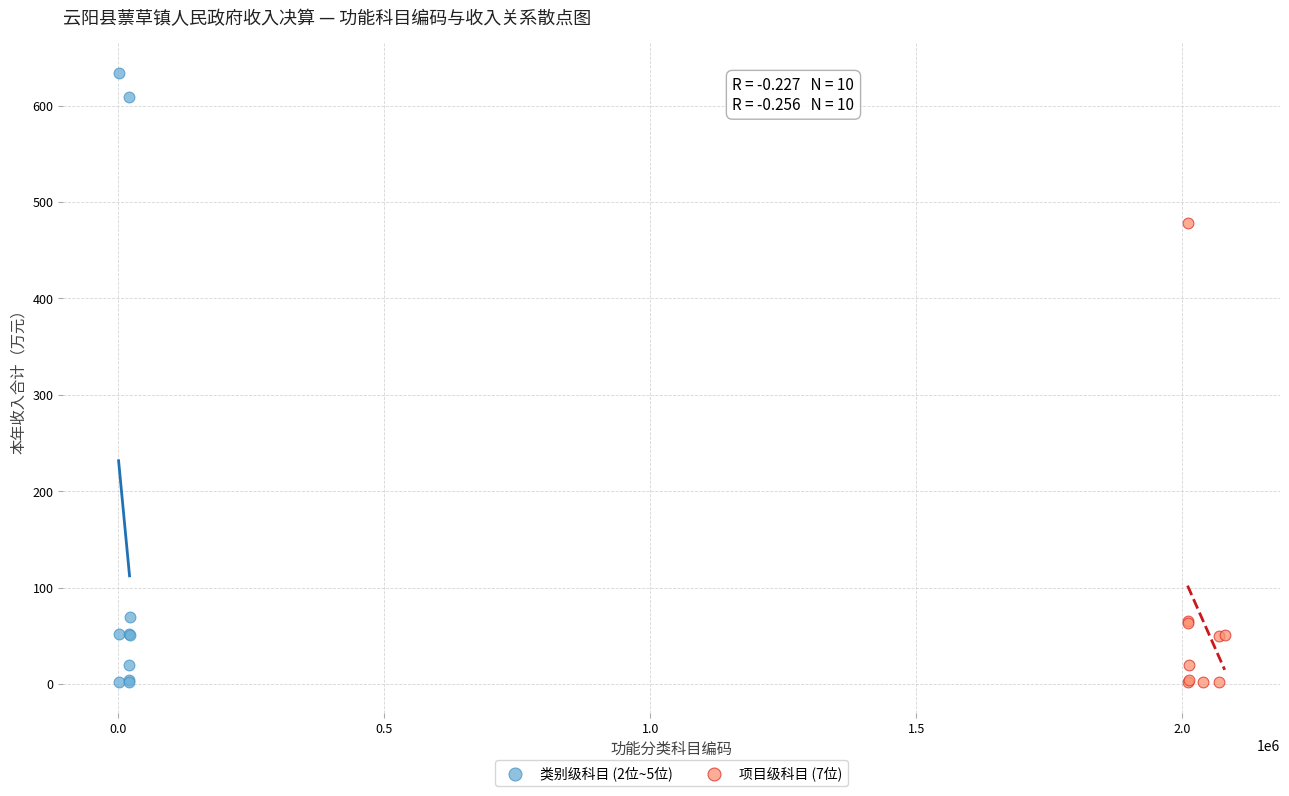

Which series has the largest Y range (max minus min)?

类别级科目 (2位~5位)